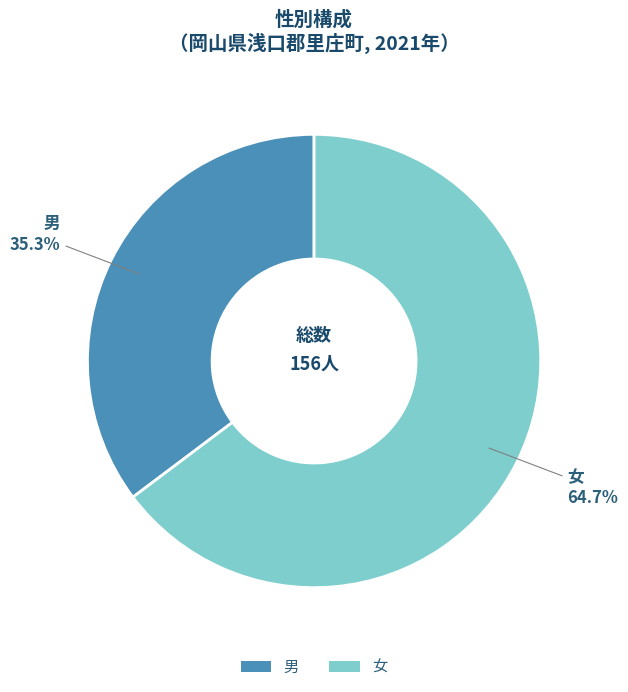

Count the number of slices in the pie.

2